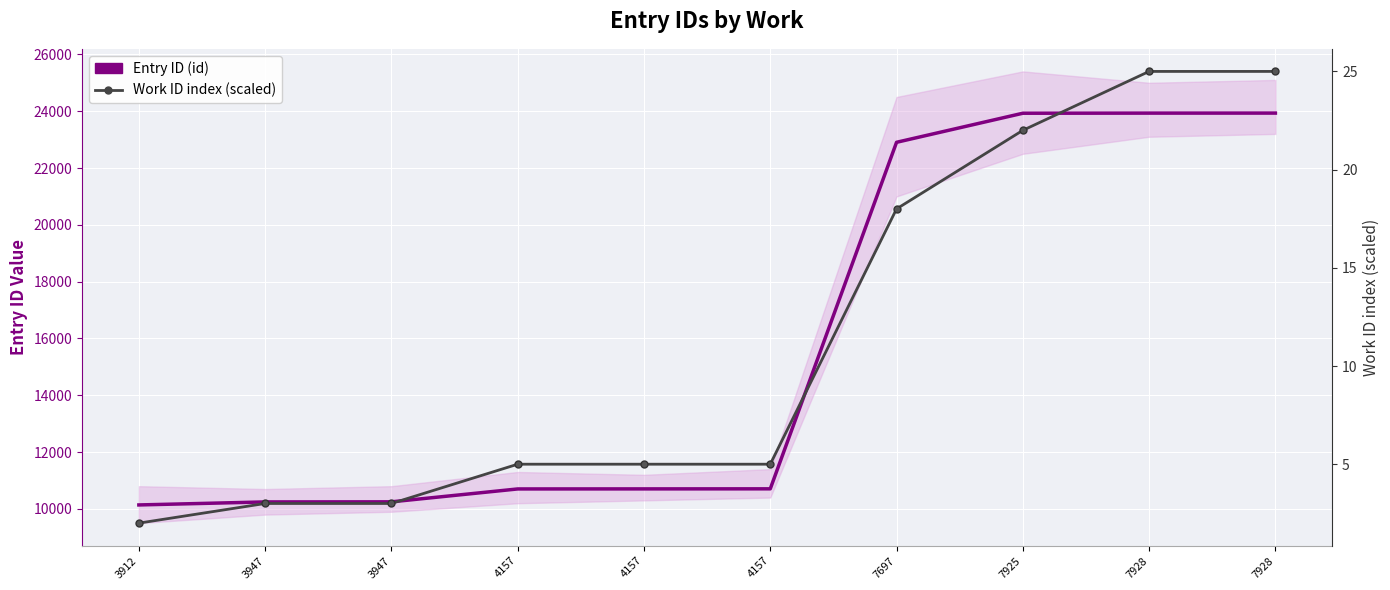

Where is Work ID index (scaled) nearest to the value 13?

7697